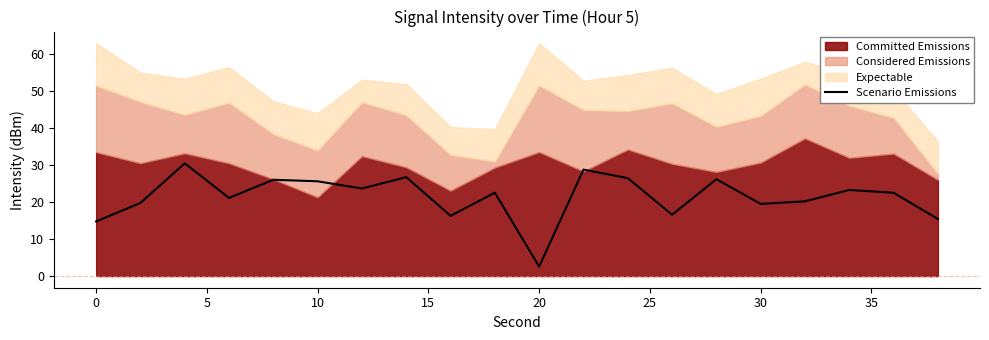

Is it true that Scenario Emissions equals 22.2 at 0?

False